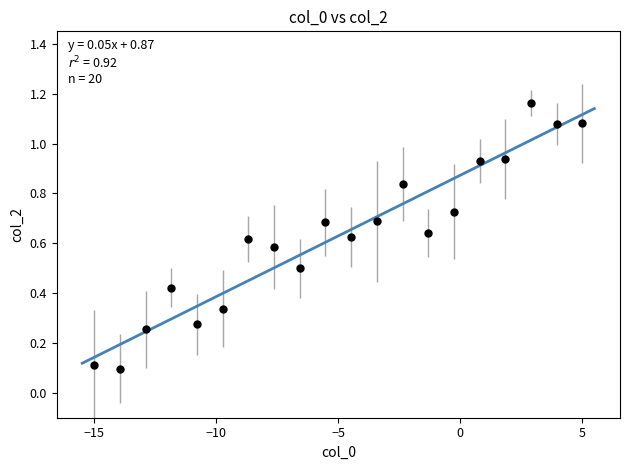

What is the range of X values (max minus min)?

20.0